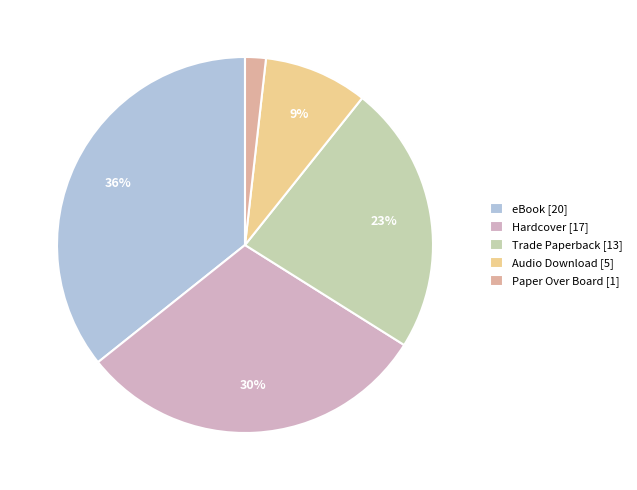

To the nearest percent, what is the average slice percentage?

20%